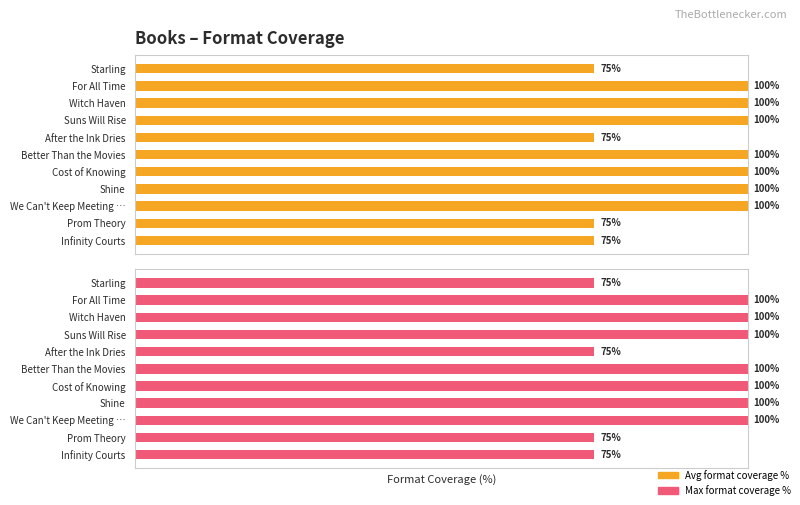

True or false: Maximum format count % has a value of 33 at Witch Haven.

False